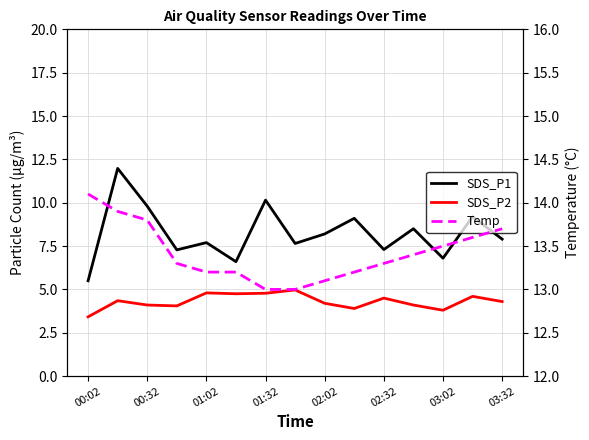

Reading left to right, transcribe all the data shown in this chart.

SDS_P1: 5.5	12.0	9.8	7.3	7.7	6.6	10.2	7.7	8.2	9.1	7.3	8.5	6.8	9.2	7.9
SDS_P2: 3.4	4.3	4.1	4.0	4.8	4.8	4.8	5.0	4.2	3.9	4.5	4.1	3.8	4.6	4.3
Temp: 14.1	13.9	13.8	13.3	13.2	13.2	13.0	13.0	13.1	13.2	13.3	13.4	13.5	13.6	13.7